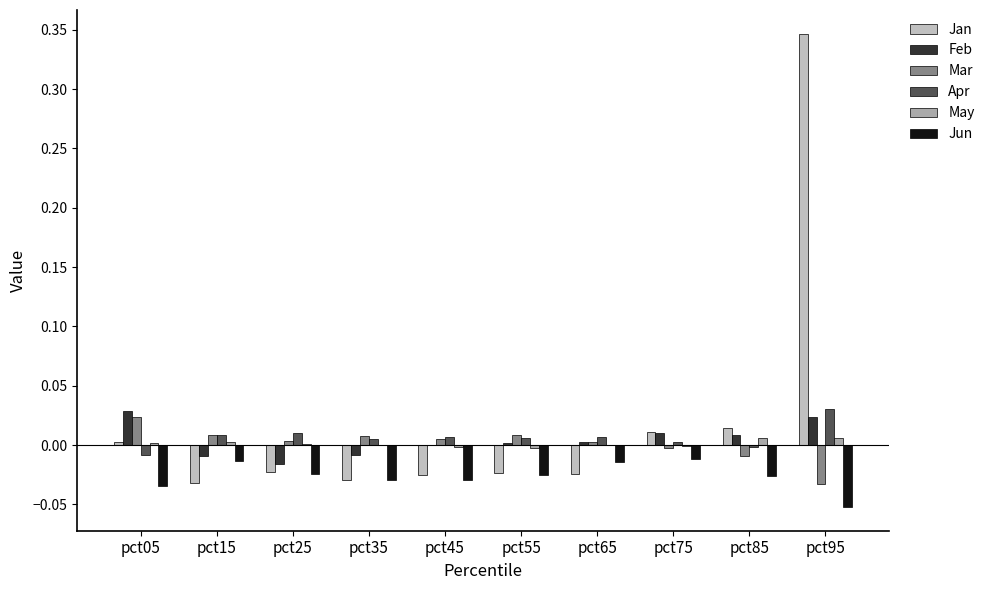

Which category has the highest value in the May series?

pct85